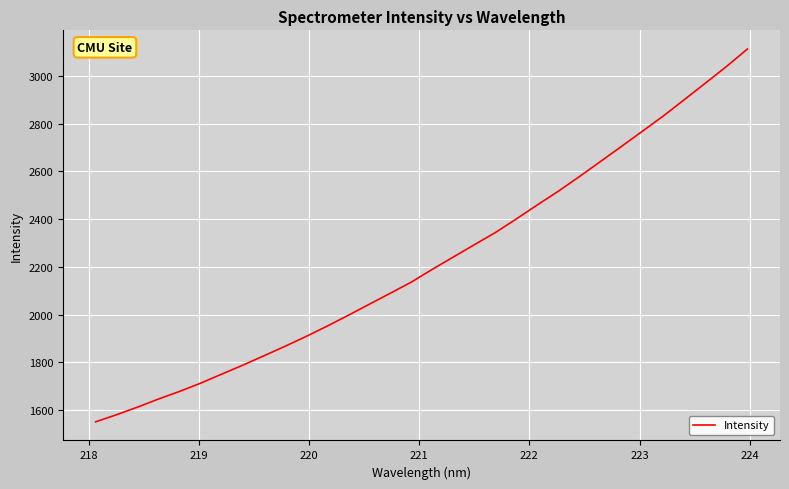

What is the maximum value shown in the chart?

3113.8